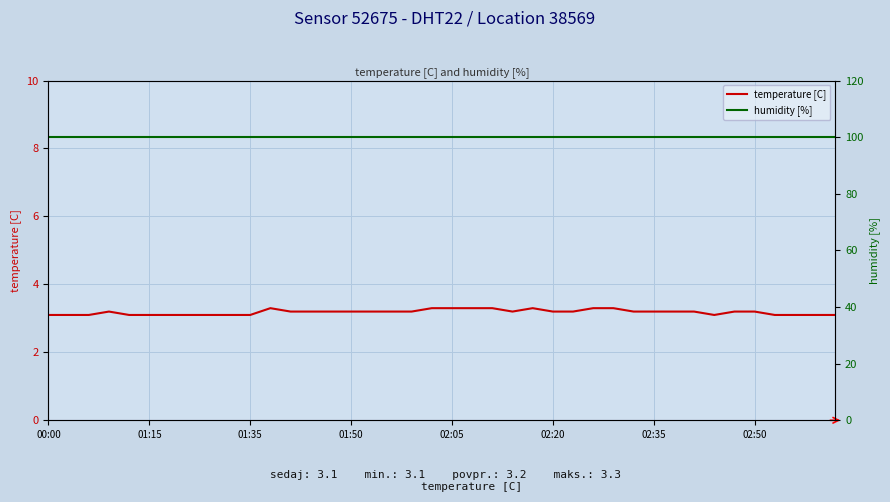

What is the greatest value displayed?

99.9